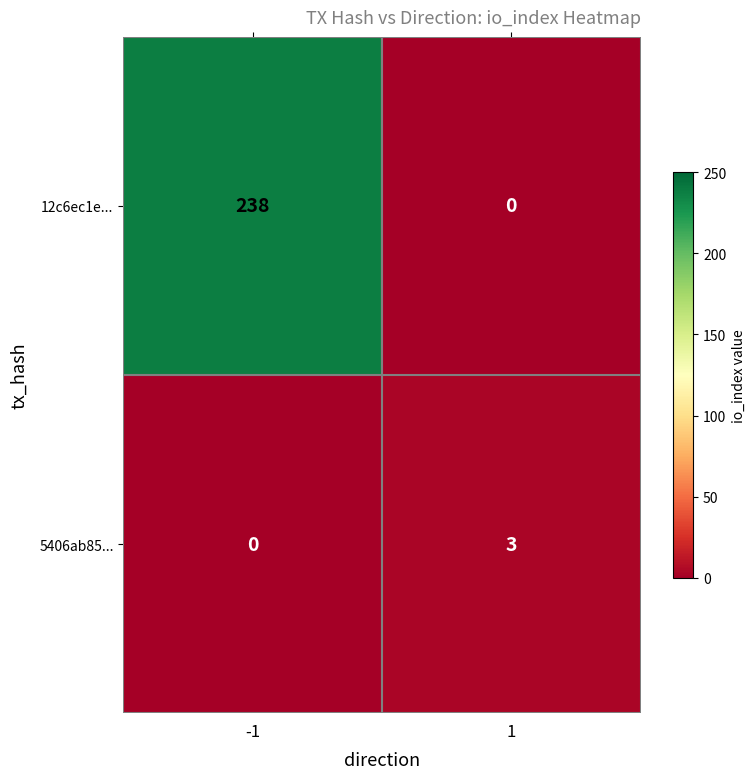

What is the average value of the 12c6ec1e... series?

119